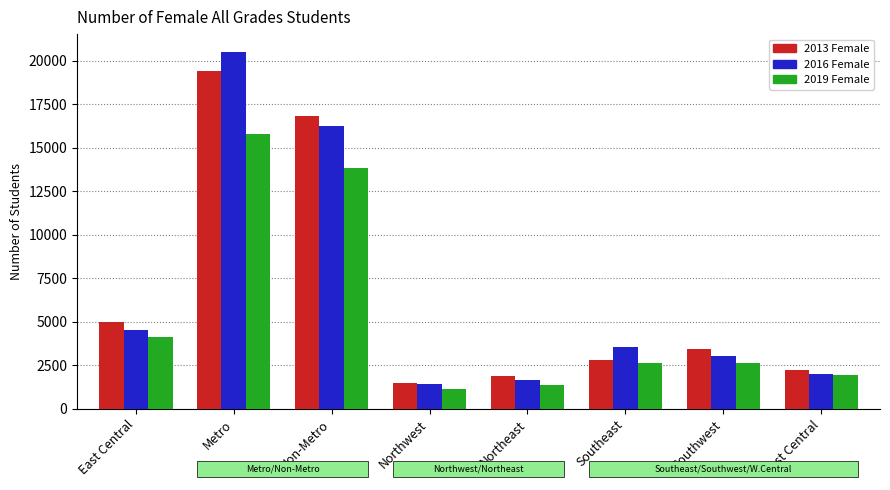

What is the label of the 1st bar from the right?

West Central